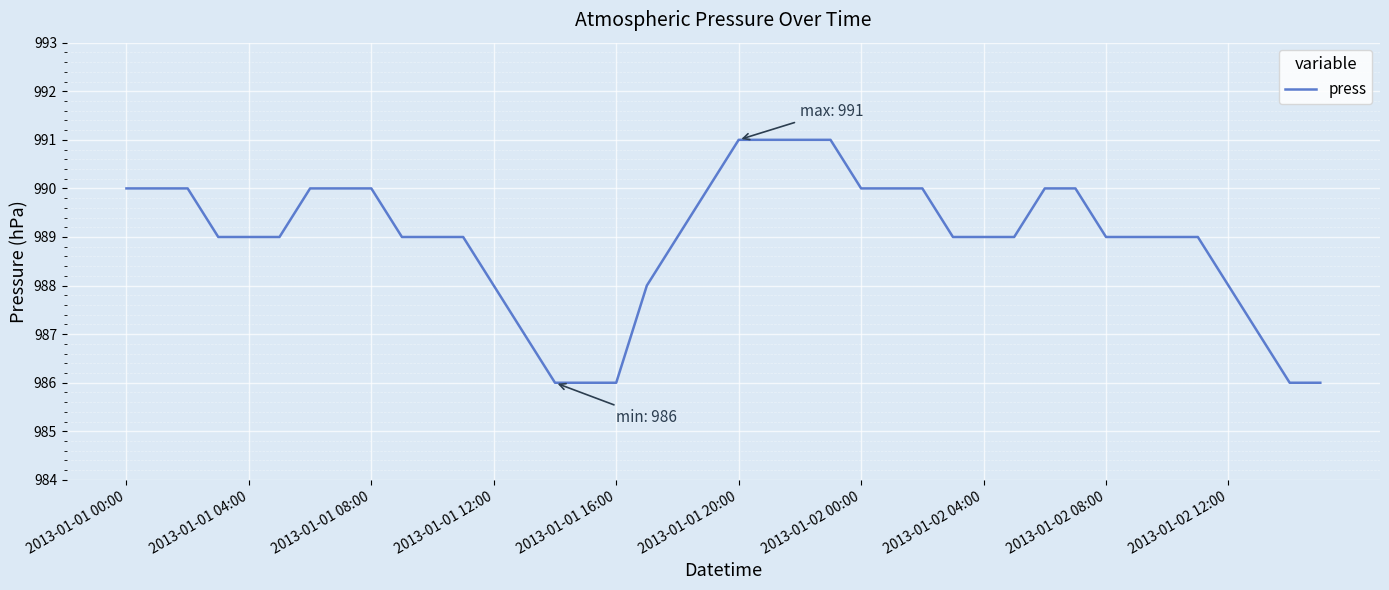

What is the maximum value shown in the chart?

991